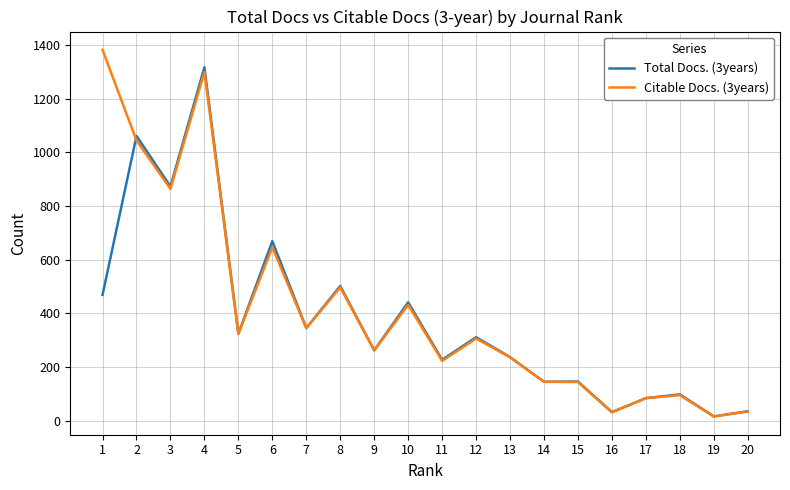

Does the chart display data point markers on the line(s)?

No